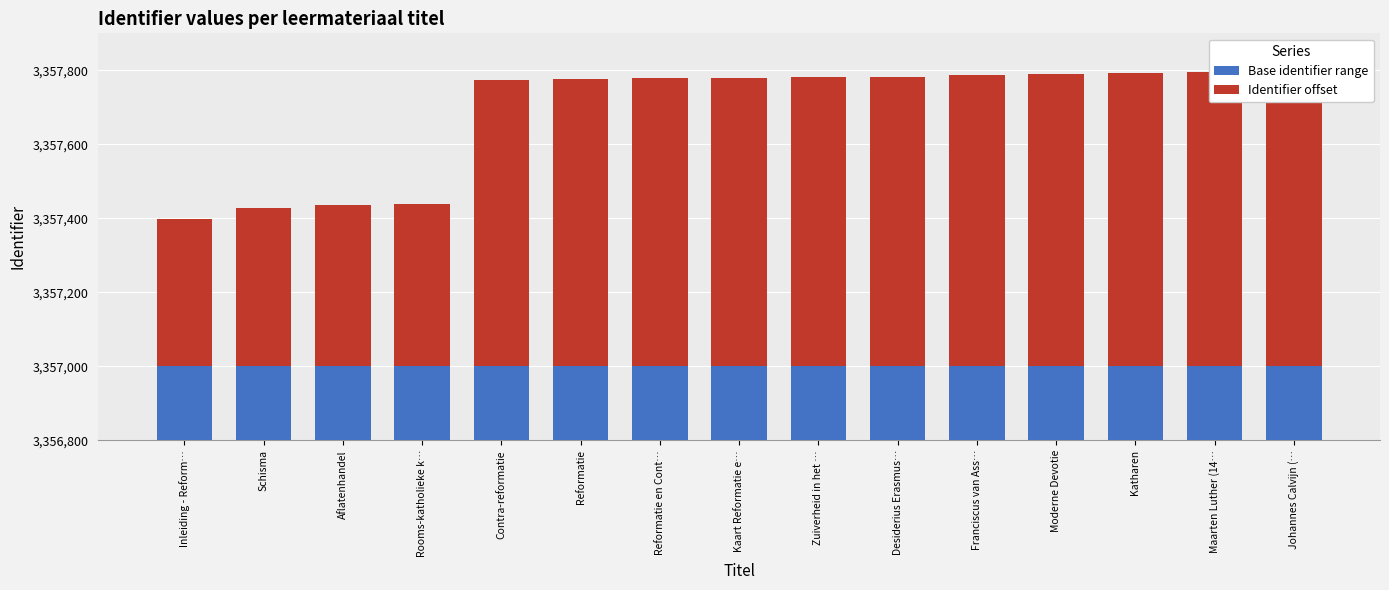

Rank the series at Reformatie from highest to lowest value.

Base identifier range, Identifier offset